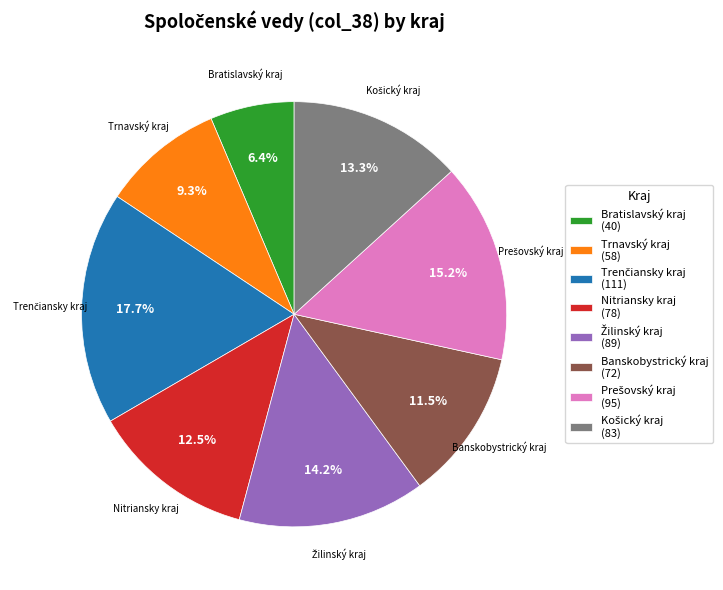

Is Bratislavský kraj (40) the majority of the pie?

No